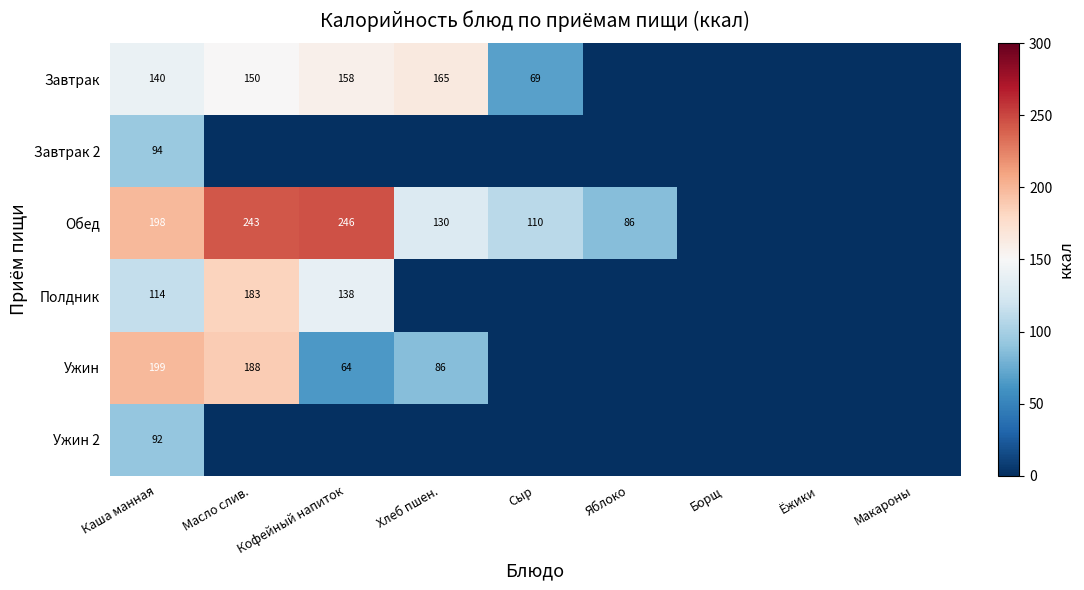

The value of Завтрак at Кофейный напиток is 100. True or false?

False